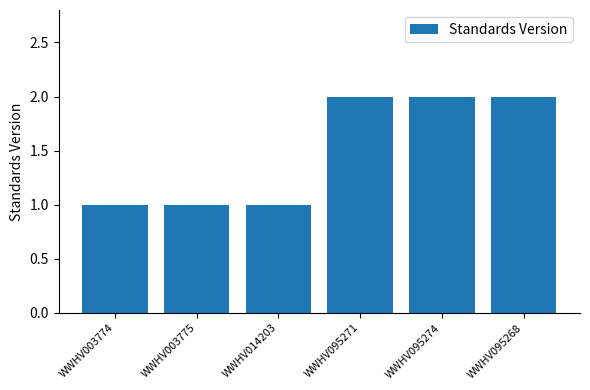

What is the change in value from WWHV003775 to WWHV095274?

+1